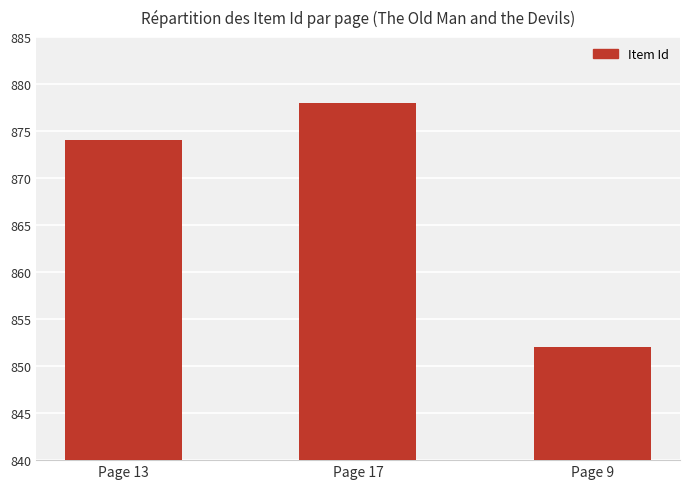

What value does the data have at Page 17?

878